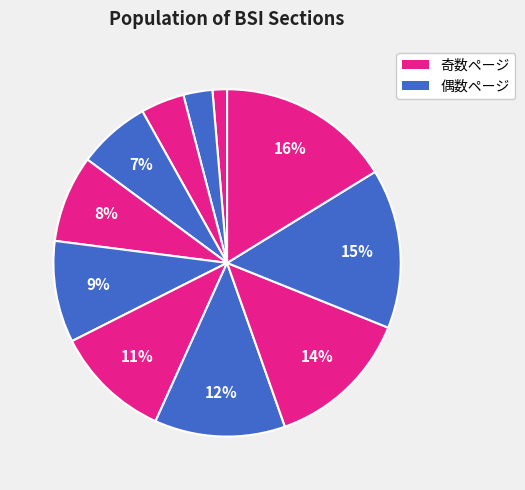

Count the number of slices in the pie.

11